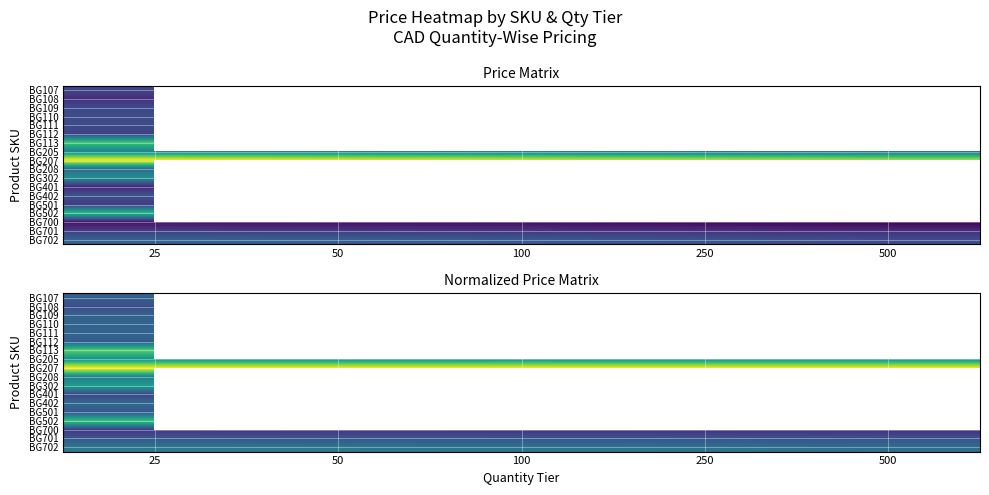

Is it true that BG113 equals 1.3 at 25?

False